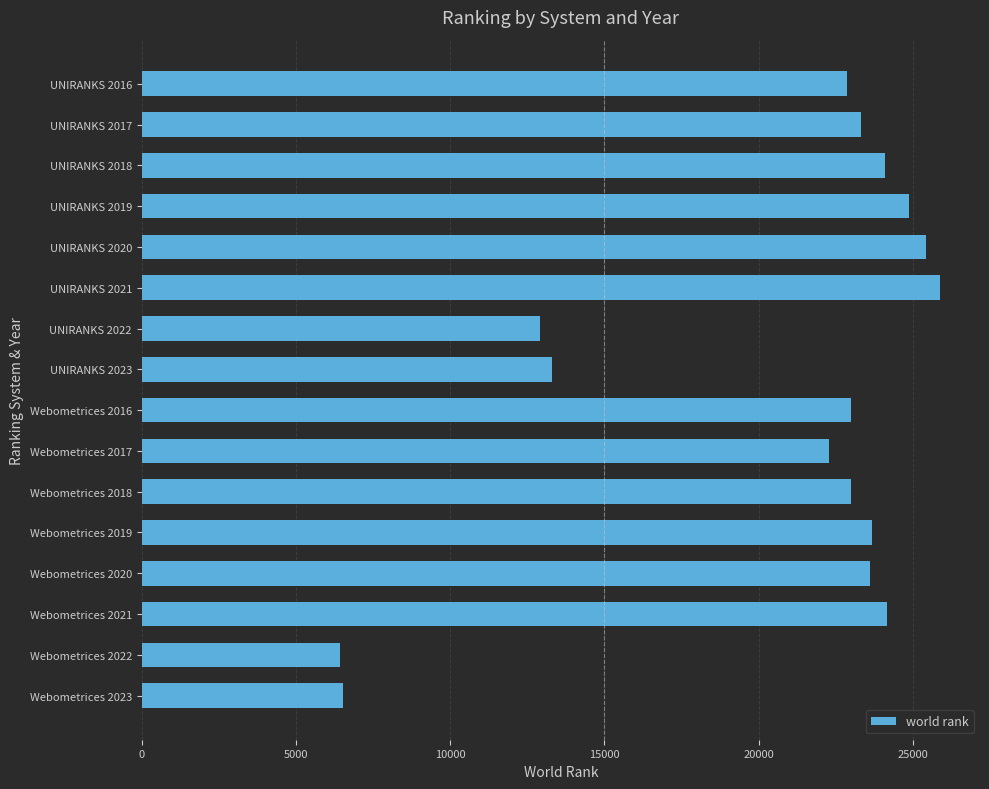

Which has a higher value, Webometrices 2023 or UNIRANKS 2018?

UNIRANKS 2018